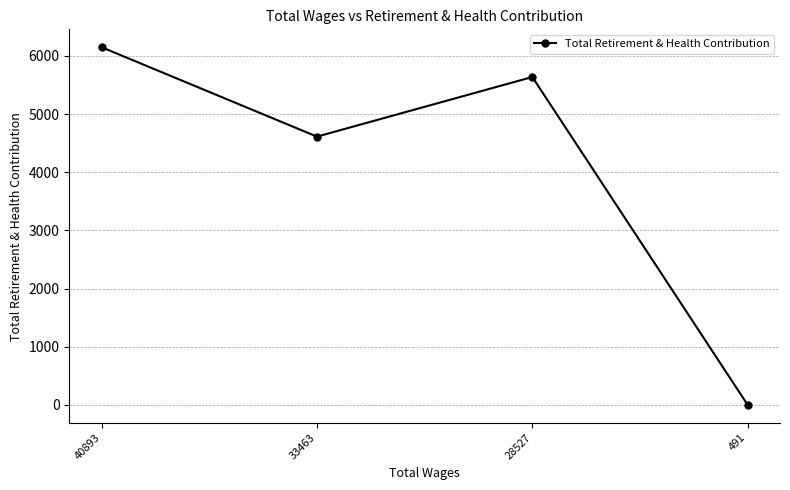

Is it true that the value at 491 is -4145?

False